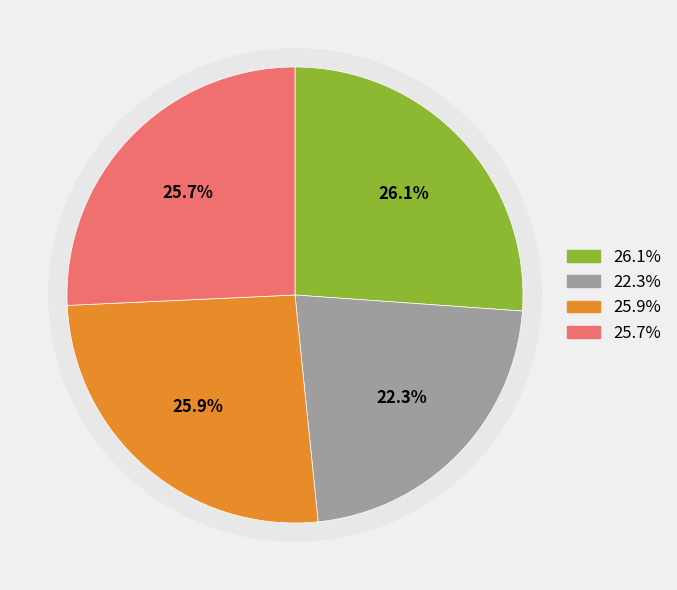

To the nearest percent, what is the difference between the largest and smallest slice percentages?

4%